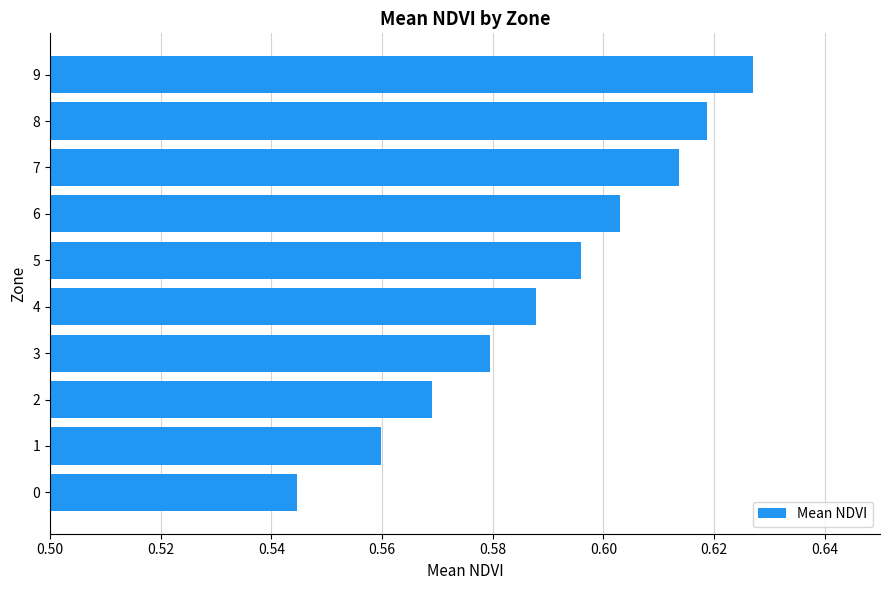

Count the values in the range 0 to 1.

10